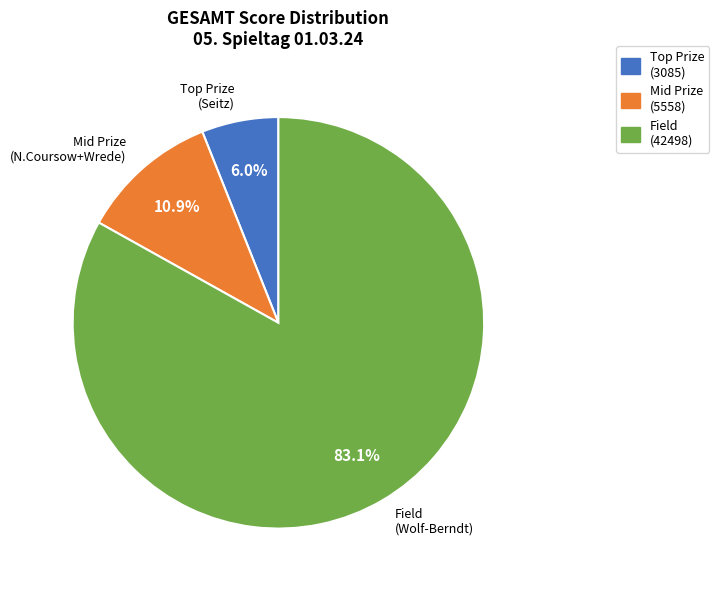

How much of the chart is everything except Field (Wolf-Berndt)?

16.9%